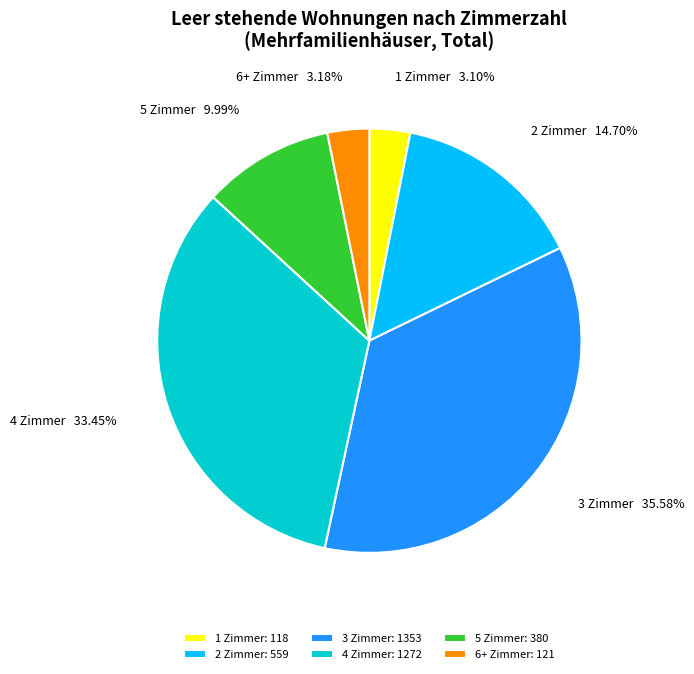

Count the number of slices in the pie.

6